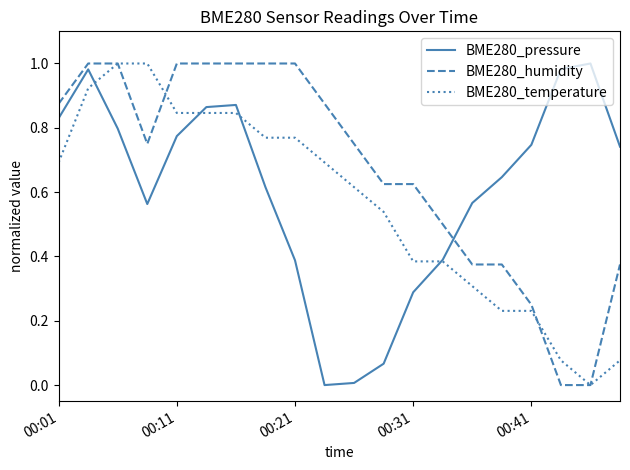

Rank the series by their average value, from highest to lowest.

BME280_humidity, BME280_pressure, BME280_temperature